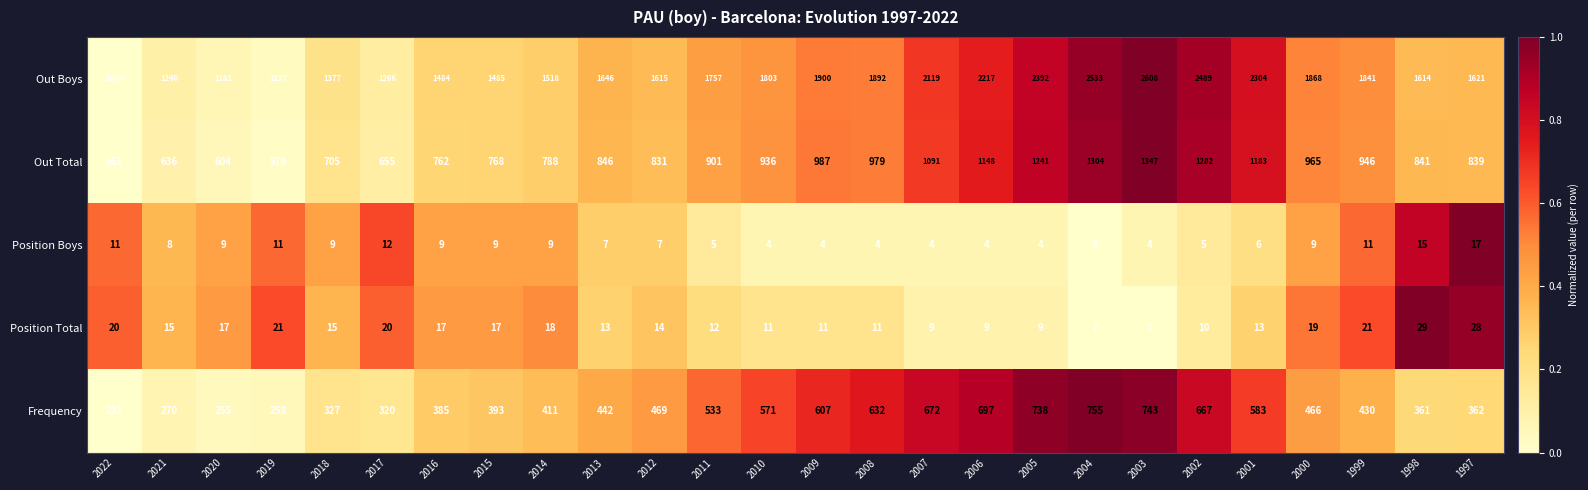

Which series has the largest range (max minus min)?

Out Boys